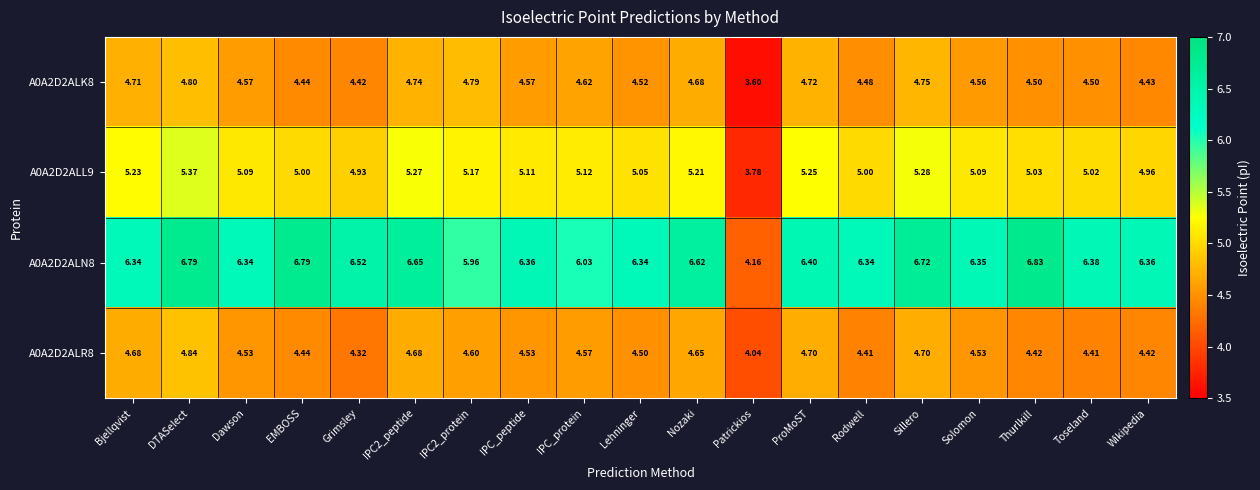

Which category has the highest value across all series?

Thurlkill